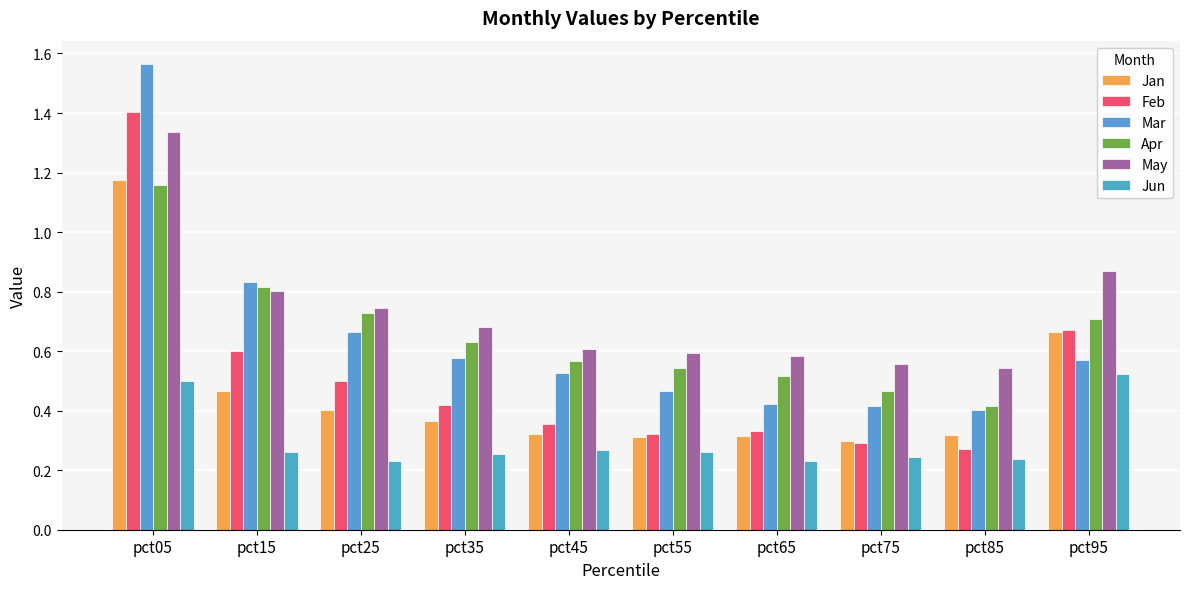

How many bars are there in total?

60